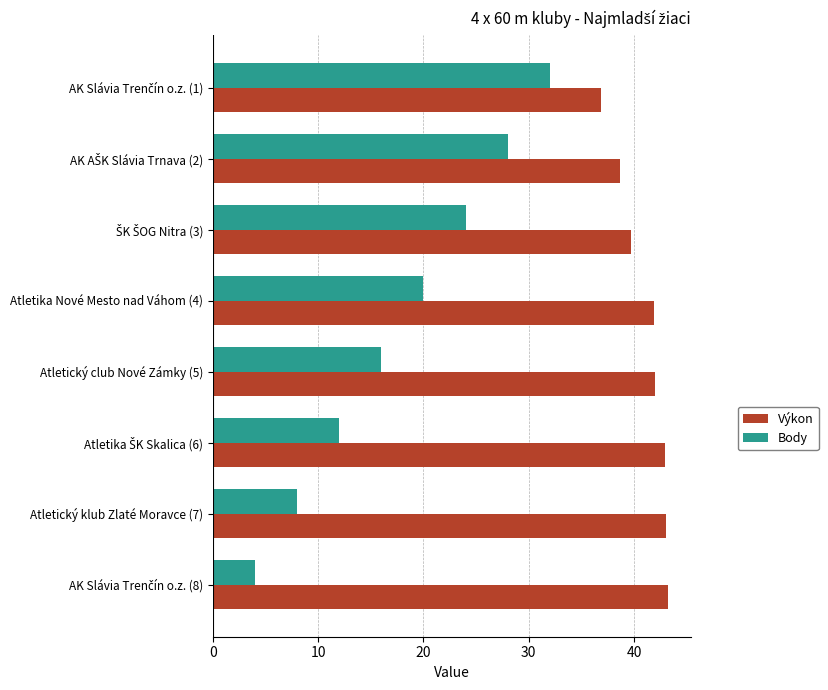

At how many categories does at least one series exceed 17?

8